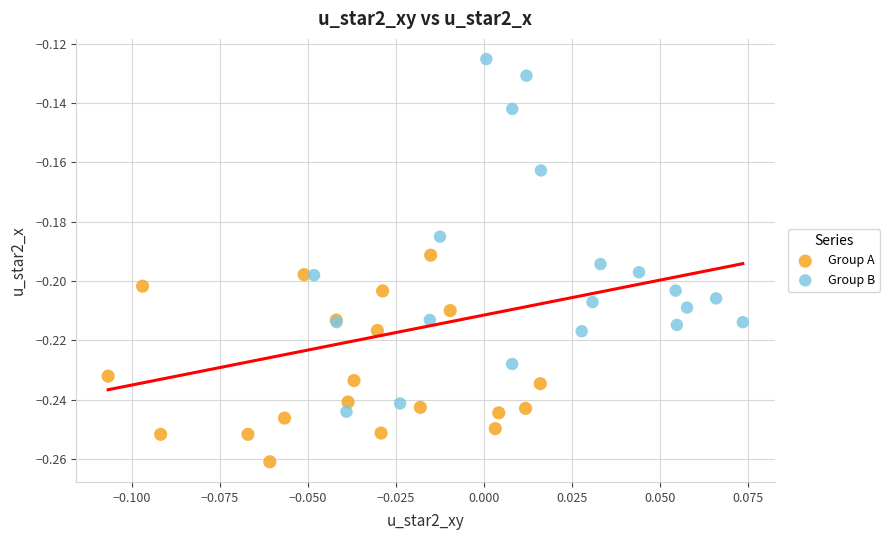

Which series contains the highest Y value?

Group B